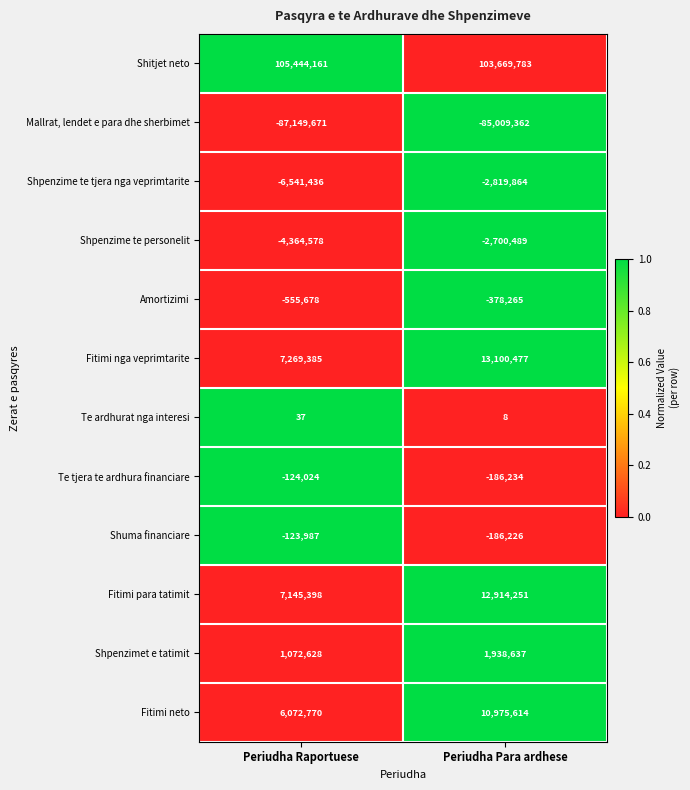

Between Periudha Raportuese and Periudha Para ardhese, which series saw the biggest shift?

Fitimi nga veprimtarite